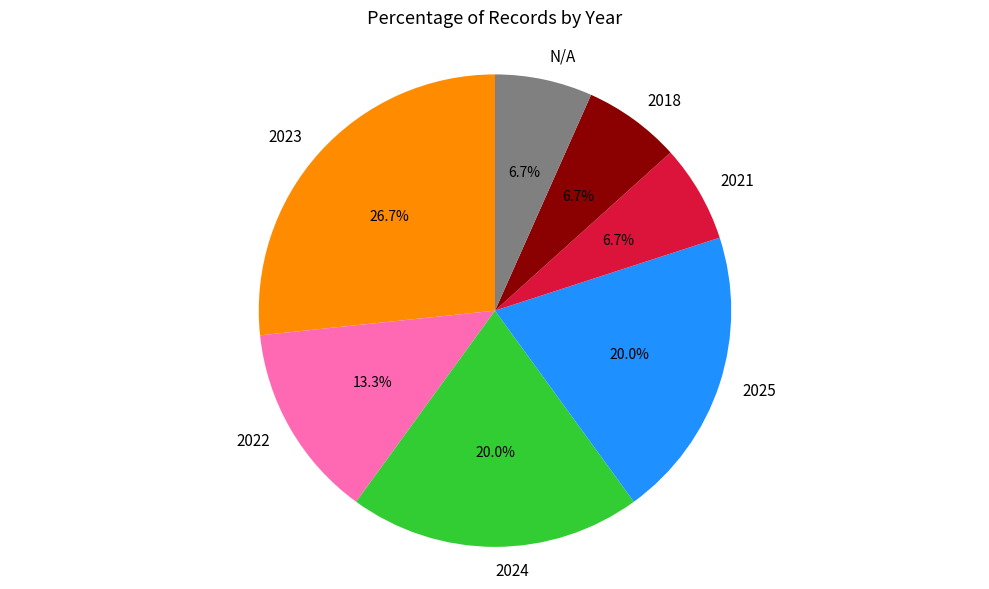

Approximately how many times larger is the value at 2023 compared to 2021?

4.0